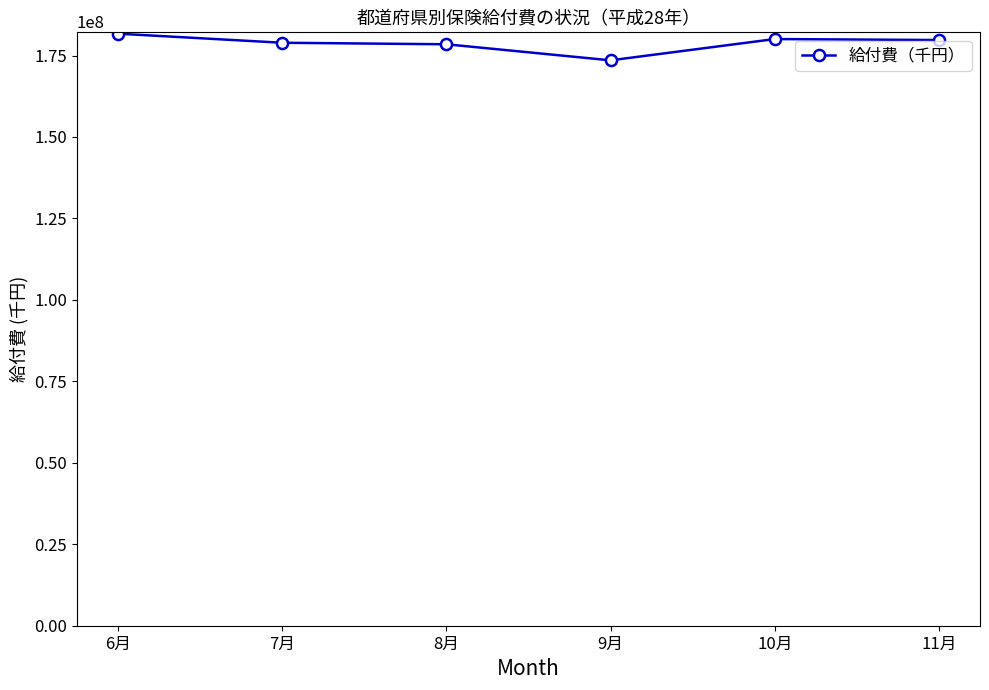

What is the smallest value displayed?

173529111.1